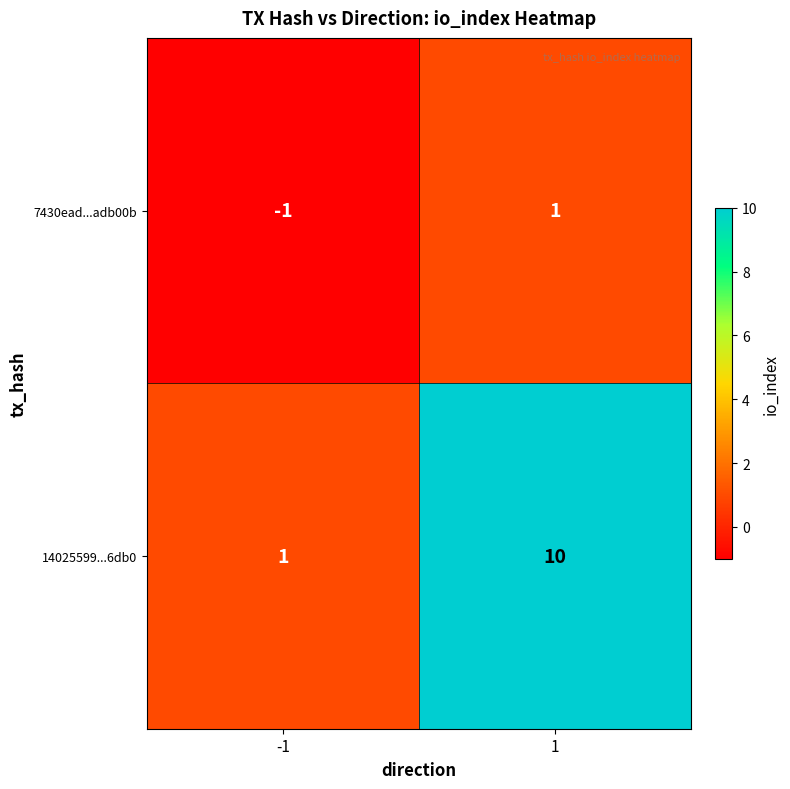

What is the difference between the highest and lowest values at 1?

9